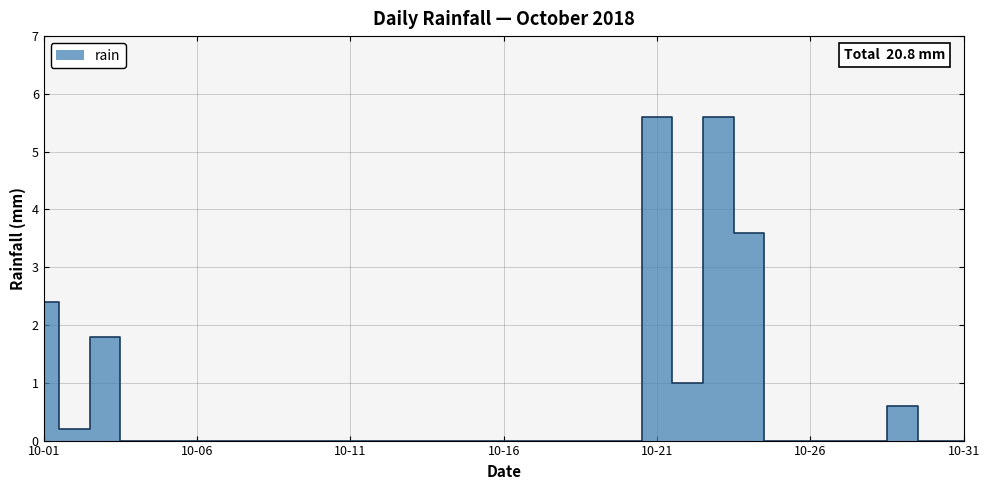

The value at 2018-10-23 is 5.6. True or false?

True